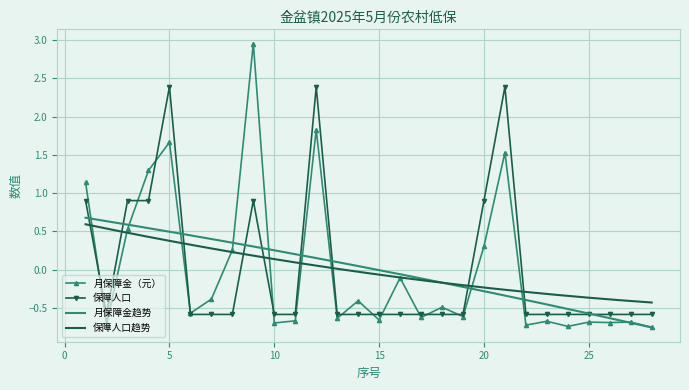

What value does the 保障人口 series have at 27?

-0.6